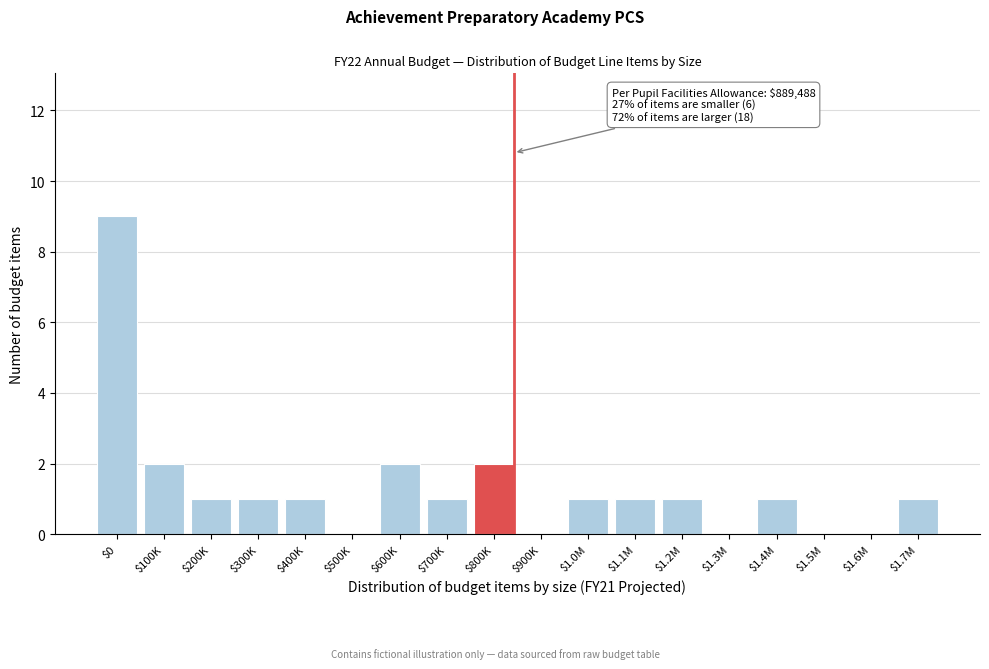

Which category has the highest value across all series?

$0